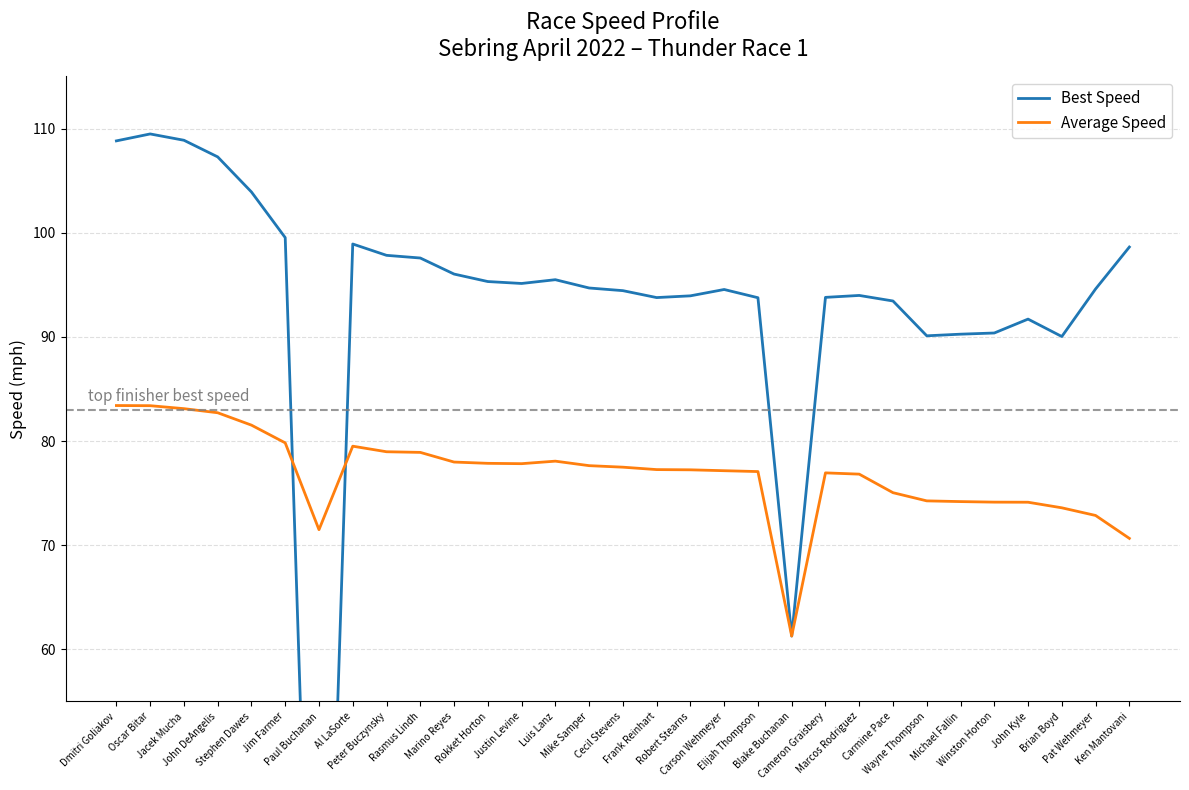

The value of Best Speed at Rokket Horton is 95.3. True or false?

True